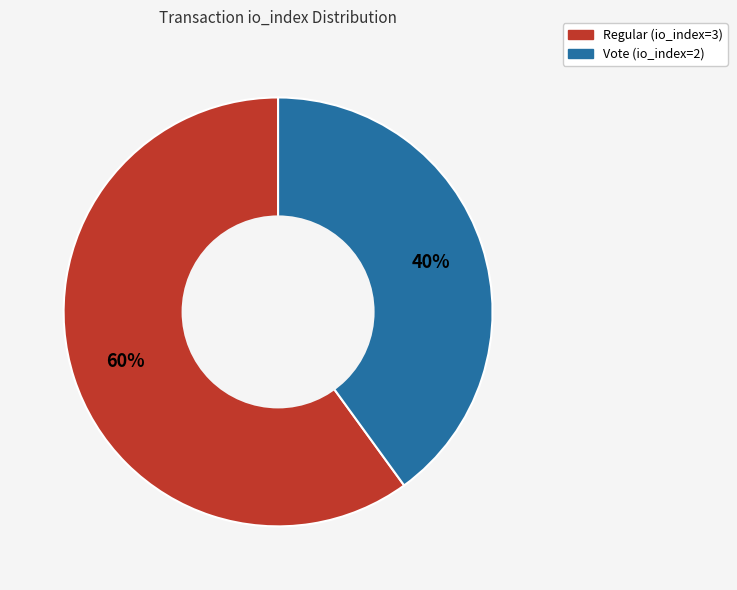

What is the ratio of the value at Regular (io_index=3) to the value at Vote (io_index=2)?

1.5